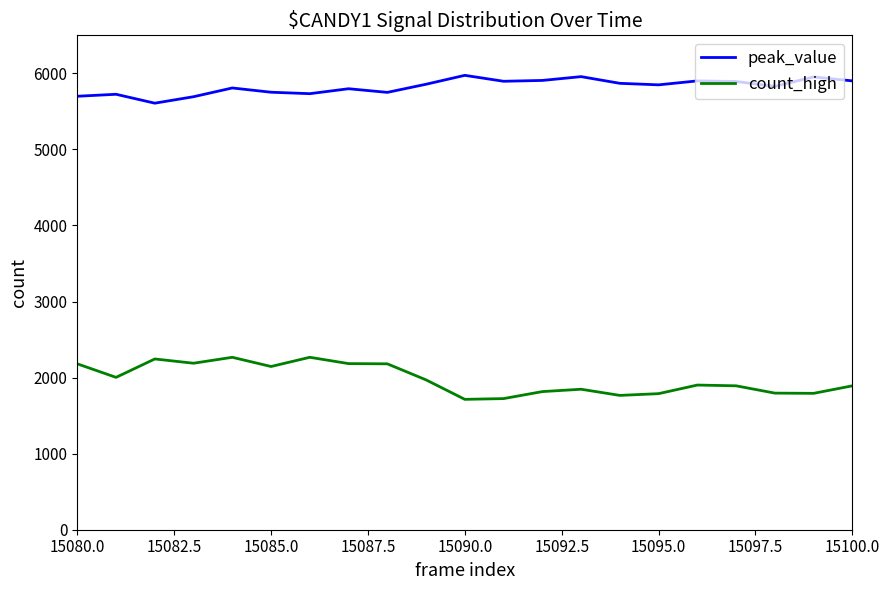

What is the difference between the maximum and second lowest values in the peak_value series?

281